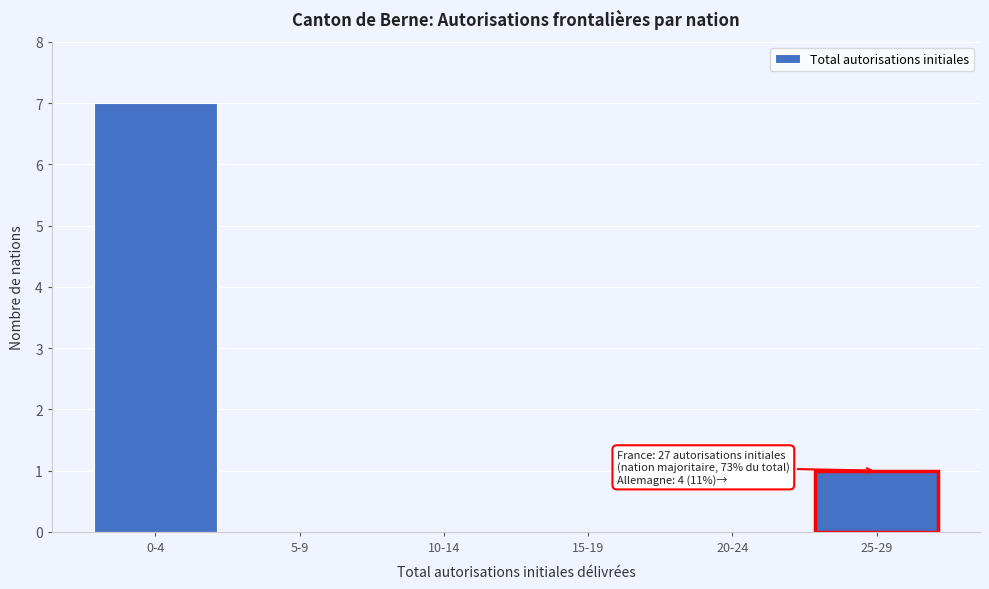

Reading right to left, extract all data points from this chart.

25-29=1	20-24=0	15-19=0	10-14=0	5-9=0	0-4=7